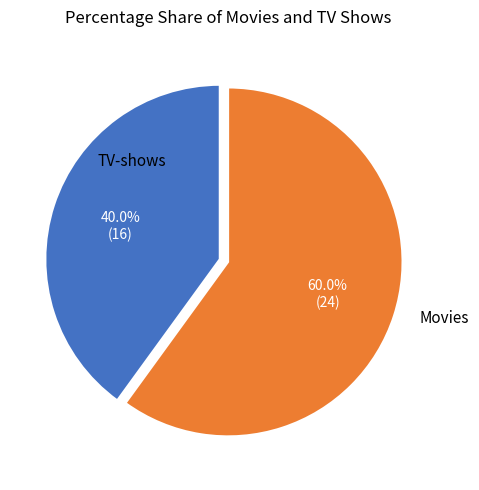

Does any single category account for the majority?

Yes